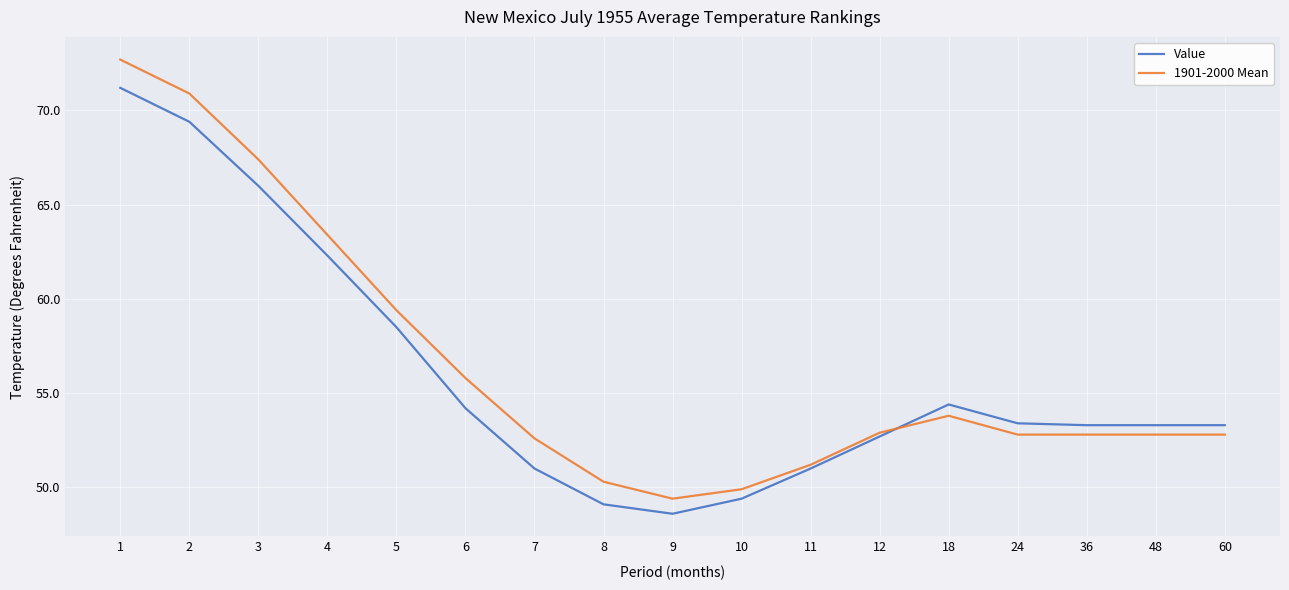

What is the spread (max minus min) of values at 10?

0.5